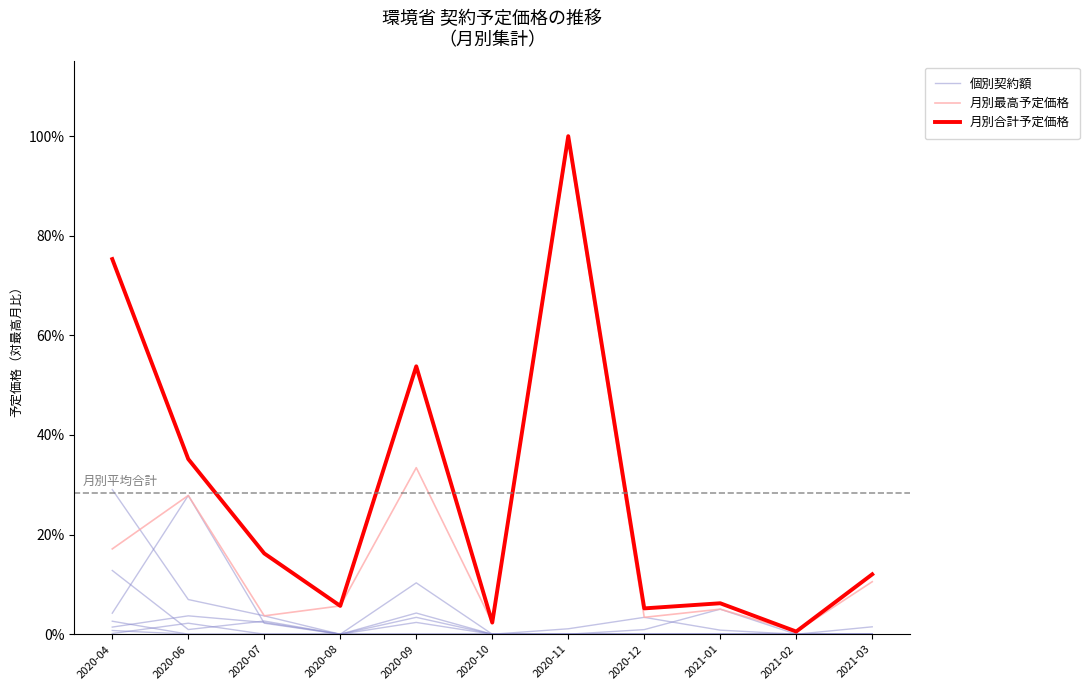

True or false: 個別契約額 and 月別最高予定価格 cross at least once.

False